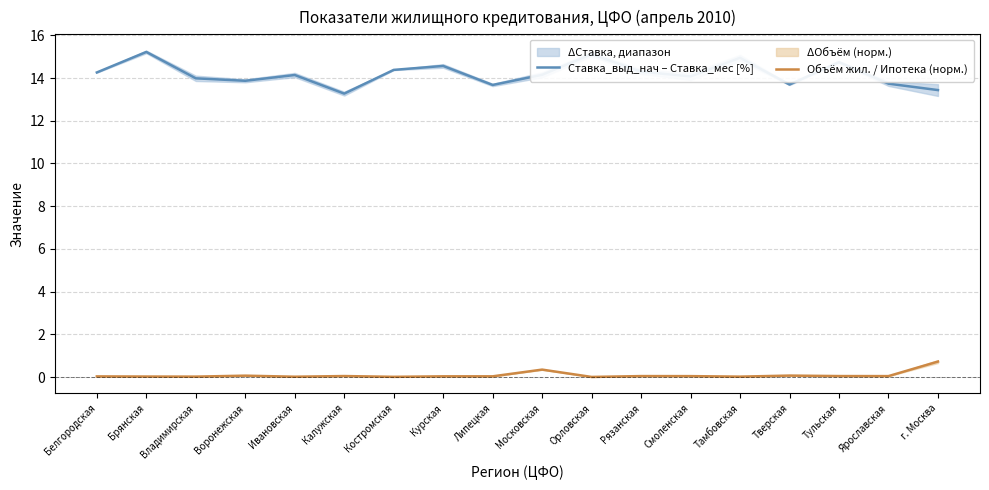

Between Курская and Смоленская, which is larger?

Курская